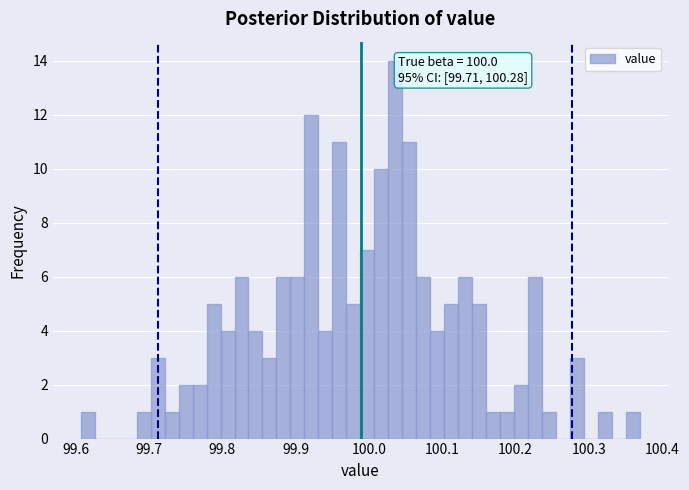

Read against the x-axis, roughly where is the centre of the tallest bar?

100.04